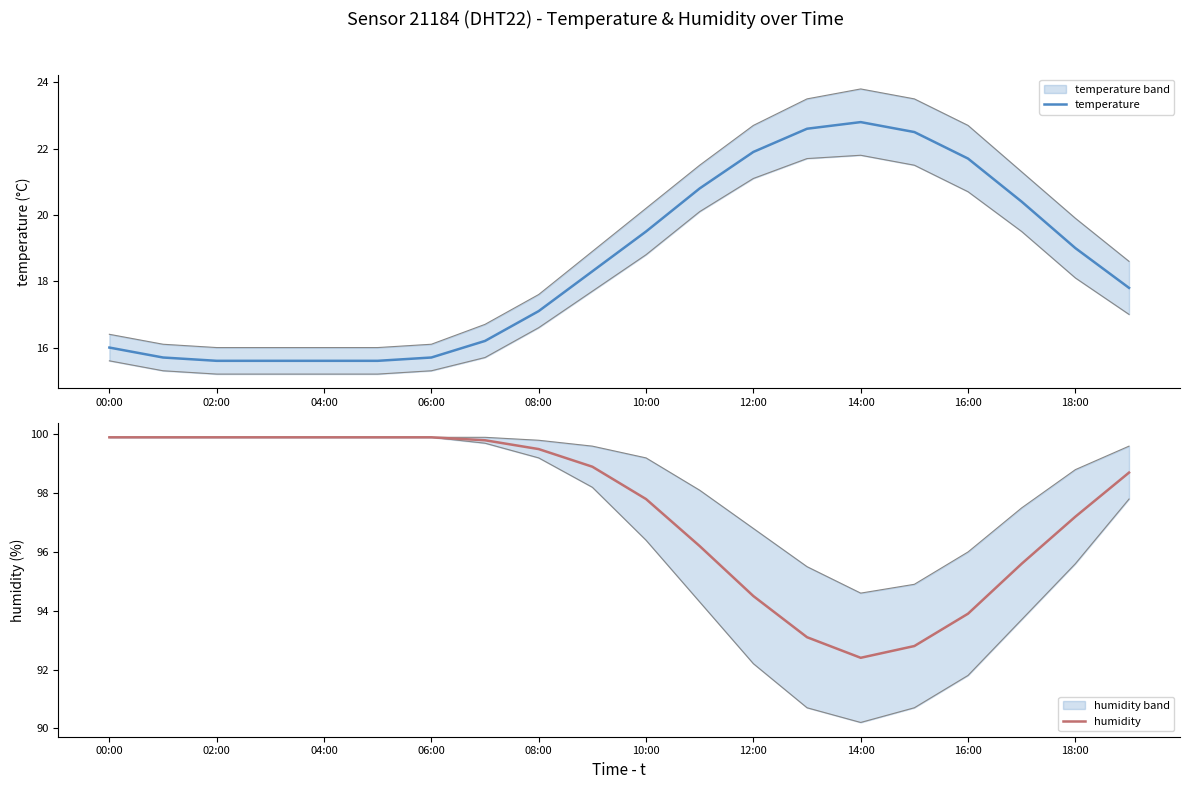

What is the smallest value displayed?

15.6